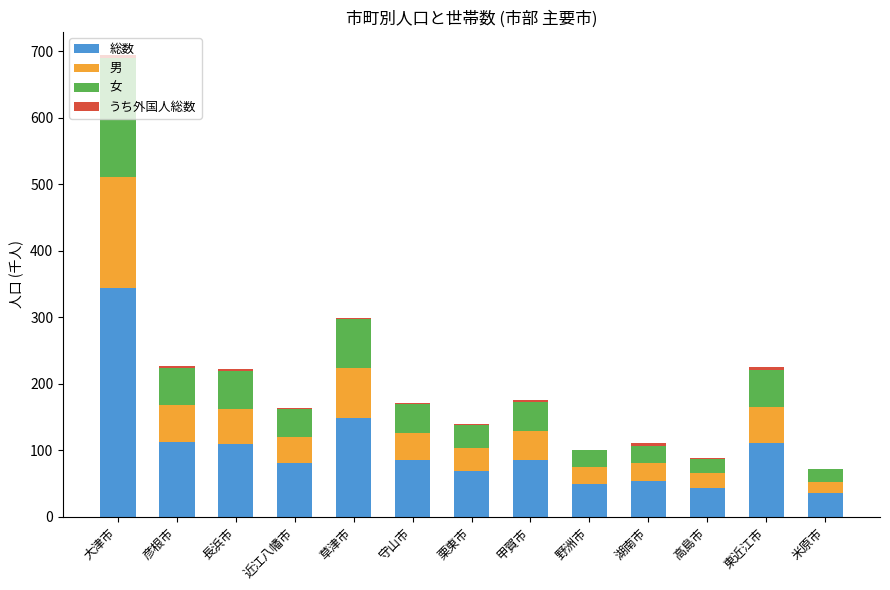

At which label does 総数 reach its peak?

大津市